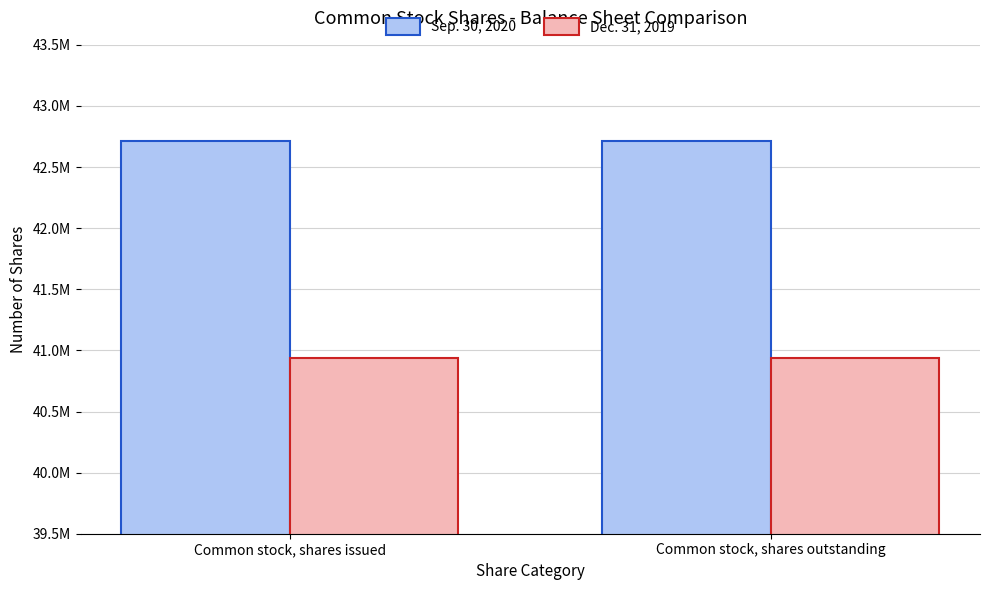

What are all the series names shown in the legend?

Sep. 30, 2020, Dec. 31, 2019